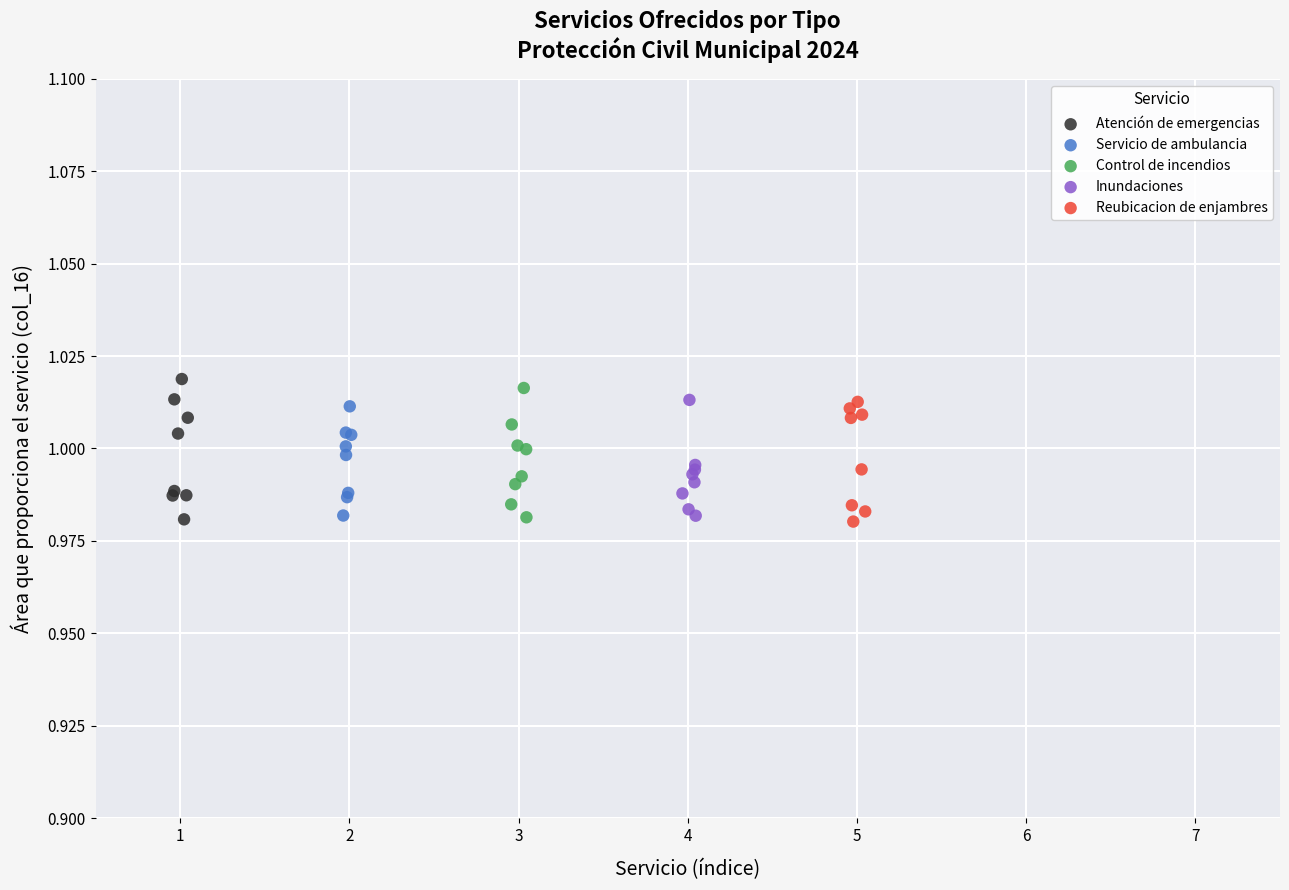

Which series reaches the maximum Y coordinate?

Atención de emergencias